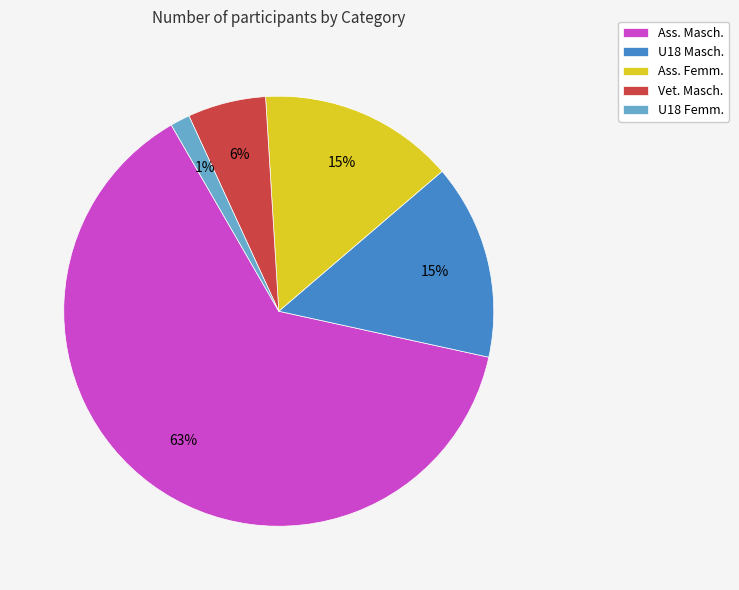

Is there any slice that represents more than half of the pie?

Yes